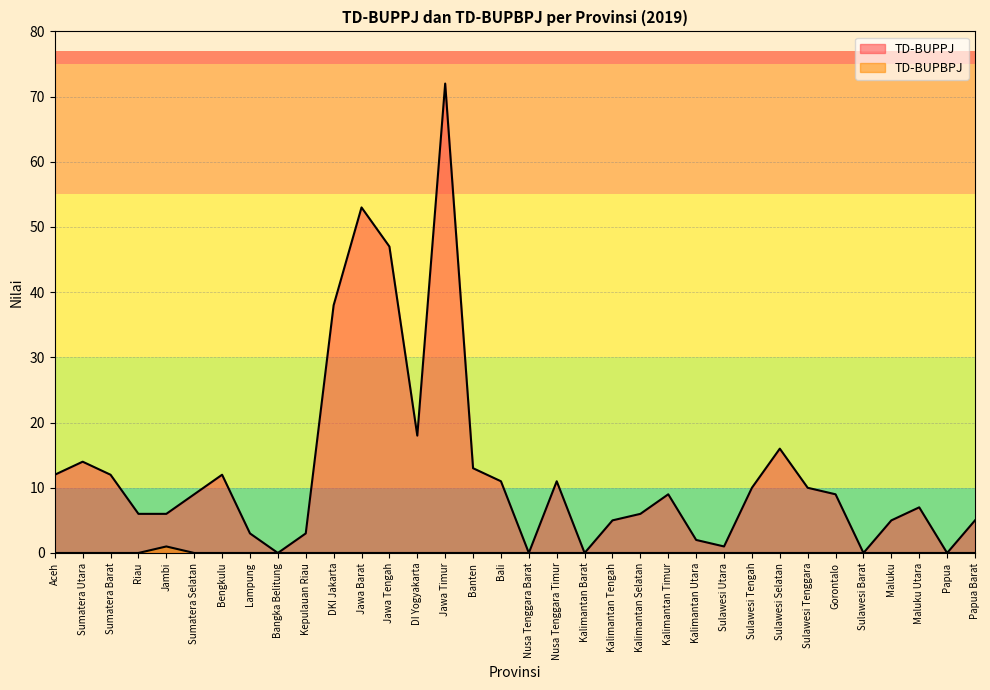

True or false: TD-BUPBPJ and TD-BUPPJ cross at least once.

False